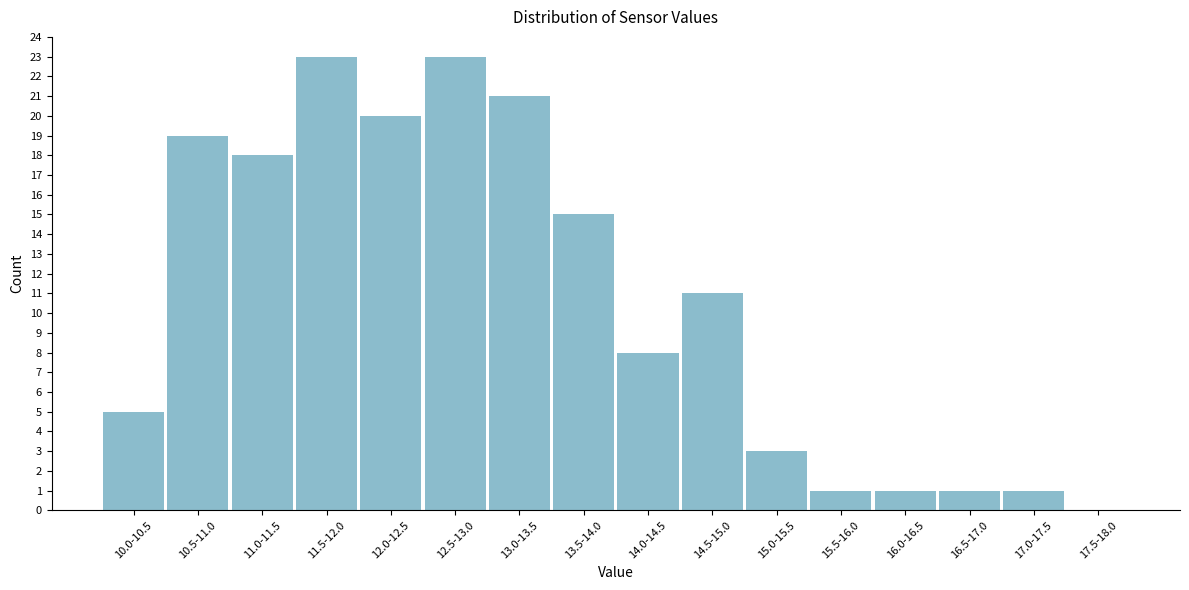

Reading right to left, transcribe all the data shown in this chart.

17.5-18.0=0	17.0-17.5=1	16.5-17.0=1	16.0-16.5=1	15.5-16.0=1	15.0-15.5=3	14.5-15.0=11	14.0-14.5=8	13.5-14.0=15	13.0-13.5=21	12.5-13.0=23	12.0-12.5=20	11.5-12.0=23	11.0-11.5=18	10.5-11.0=19	10.0-10.5=5